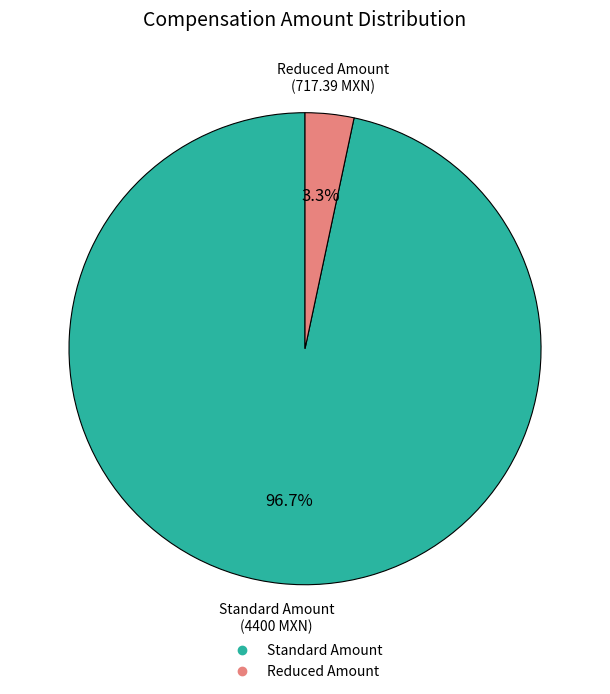

Is there a majority slice in this chart?

Yes